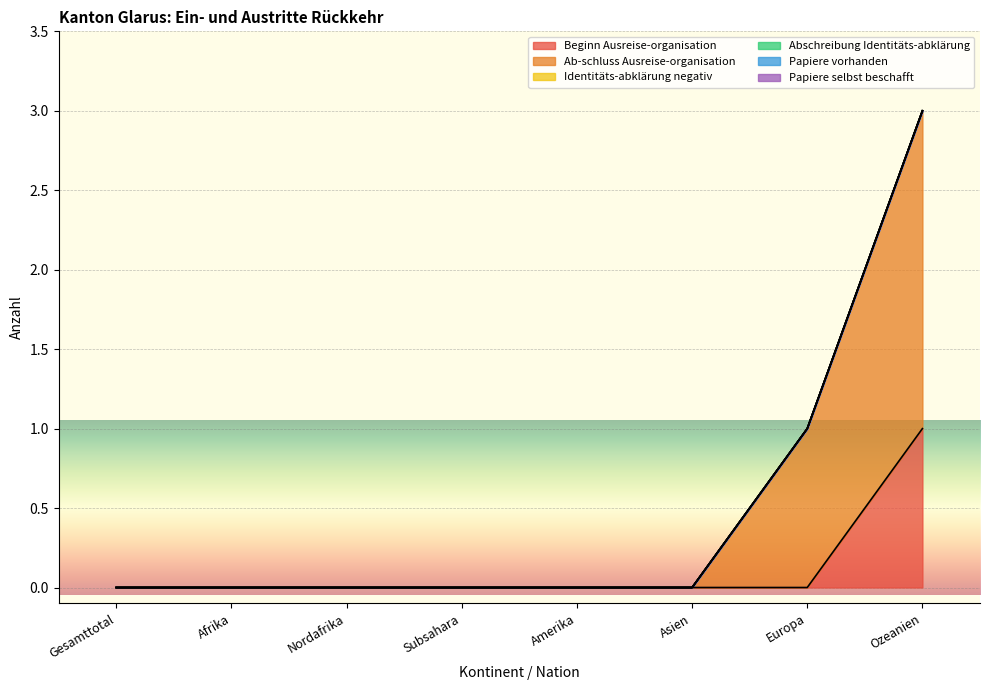

Which series has the largest range (max minus min)?

Ab-schluss Ausreise-organisation